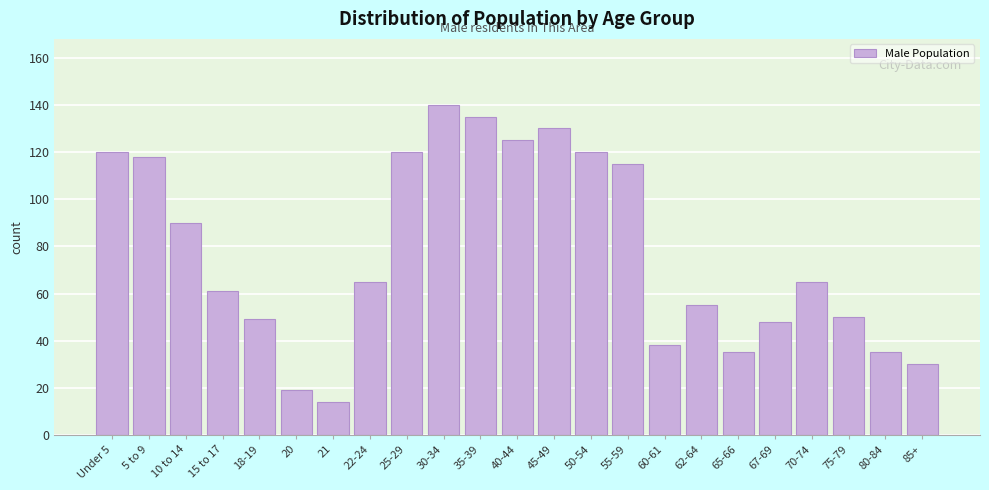

Reading left to right, what are all the values shown in this chart?

120	118	90	61	49	19	14	65	120	140	135	125	130	120	115	38	55	35	48	65	50	35	30